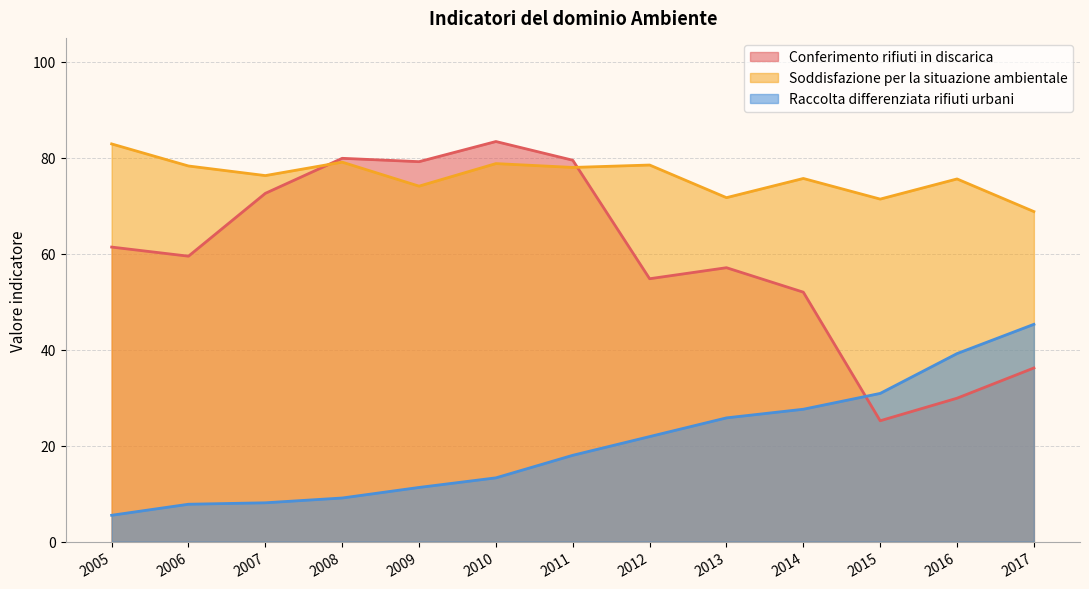

What is the value of the Raccolta differenziata rifiuti urbani point at the 7th from the left?

18.0